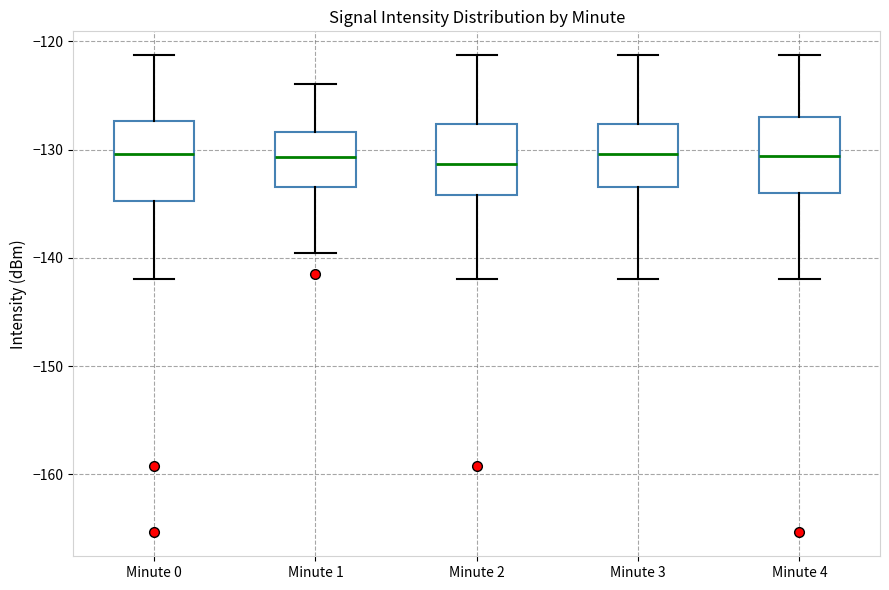

Reading left to right, transcribe this box plot: for each box, give where its median line is, the range the box spans, and where its two whiskers end, as read against the y-axis. The values are not printed on the chart, so give them approximately, as read against the axis.

Minute 0: median -130, box -135 to -127, whiskers -142 to -121
Minute 1: median -131, box -133 to -128, whiskers -140 to -124
Minute 2: median -131, box -134 to -128, whiskers -142 to -121
Minute 3: median -130, box -133 to -128, whiskers -142 to -121
Minute 4: median -131, box -134 to -127, whiskers -142 to -121